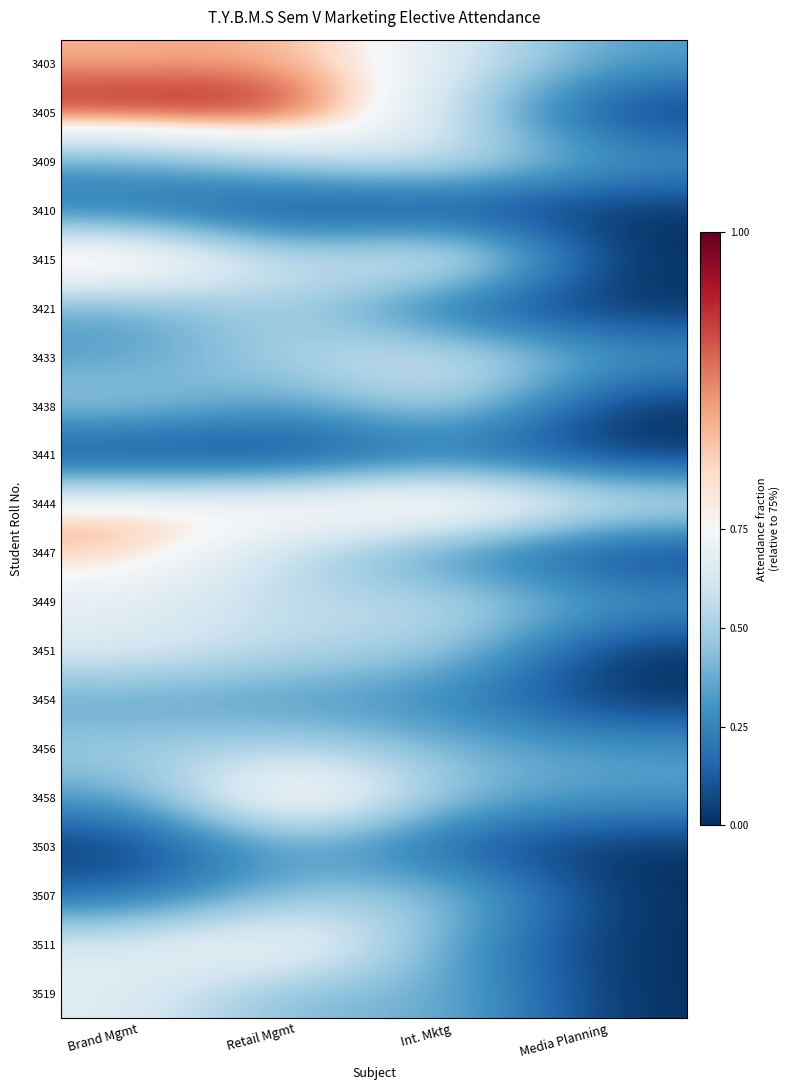

Reading right to left, list all the values displayed in this chart.

3403: Media Planning=-0.4	Int. Mktg=-0.1	Retail Mgmt=0.1	Brand Mgmt=0.1
3405: Media Planning=-0.8	Int. Mktg=-0.2	Retail Mgmt=0.2	Brand Mgmt=0.2
3409: Media Planning=-0.4	Int. Mktg=-0.1	Retail Mgmt=-0.2	Brand Mgmt=-0.4
3410: Media Planning=-0.8	Int. Mktg=-0.8	Retail Mgmt=-0.8	Brand Mgmt=-0.6
3415: Media Planning=-0.8	Int. Mktg=0.1	Retail Mgmt=-0.2	Brand Mgmt=0.2
3421: Media Planning=-0.8	Int. Mktg=-0.7	Retail Mgmt=-0.2	Brand Mgmt=-0.4
3433: Media Planning=-0.4	Int. Mktg=-0.1	Retail Mgmt=-0.2	Brand Mgmt=-0.4
3438: Media Planning=-0.8	Int. Mktg=-0.2	Retail Mgmt=-0.4	Brand Mgmt=-0.2
3441: Media Planning=-0.8	Int. Mktg=-0.6	Retail Mgmt=-0.8	Brand Mgmt=-0.8
3444: Media Planning=-0.1	Int. Mktg=0.2	Retail Mgmt=0.1	Brand Mgmt=0.1
3447: Media Planning=-0.8	Int. Mktg=-0.5	Retail Mgmt=-0.2	Brand Mgmt=0.1
3449: Media Planning=-0.4	Int. Mktg=-0.2	Retail Mgmt=-0.2	Brand Mgmt=-0.1
3451: Media Planning=-0.8	Int. Mktg=-0.2	Retail Mgmt=-0.2	Brand Mgmt=-0.1
3454: Media Planning=-0.8	Int. Mktg=-0.5	Retail Mgmt=-0.4	Brand Mgmt=-0.4
3456: Media Planning=-0.4	Int. Mktg=-0.3	Retail Mgmt=-0.2	Brand Mgmt=-0.2
3458: Media Planning=-0.4	Int. Mktg=-0.3	Retail Mgmt=0.2	Brand Mgmt=-0.4
3503: Media Planning=-0.8	Int. Mktg=-0.7	Retail Mgmt=-0.4	Brand Mgmt=-0.8
3507: Media Planning=-0.8	Int. Mktg=-0.2	Retail Mgmt=-0.3	Brand Mgmt=-0.6
3511: Media Planning=-0.8	Int. Mktg=-0.4	Retail Mgmt=0.1	Brand Mgmt=-0.1
3519: Media Planning=-0.8	Int. Mktg=-0.3	Retail Mgmt=-0.4	Brand Mgmt=-0.1